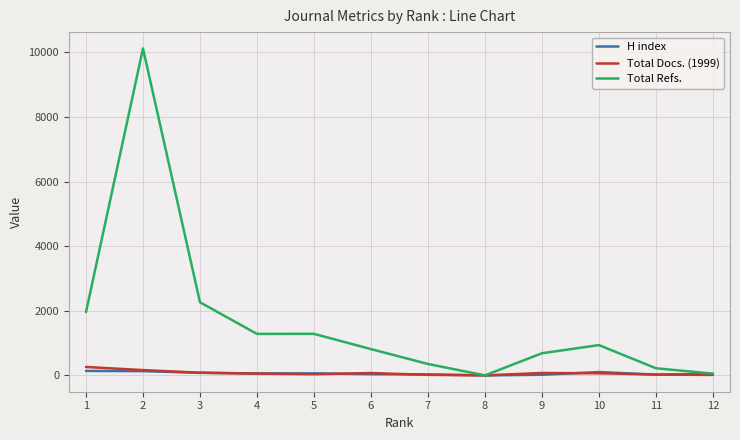

Does the chart have visible grid lines?

Yes